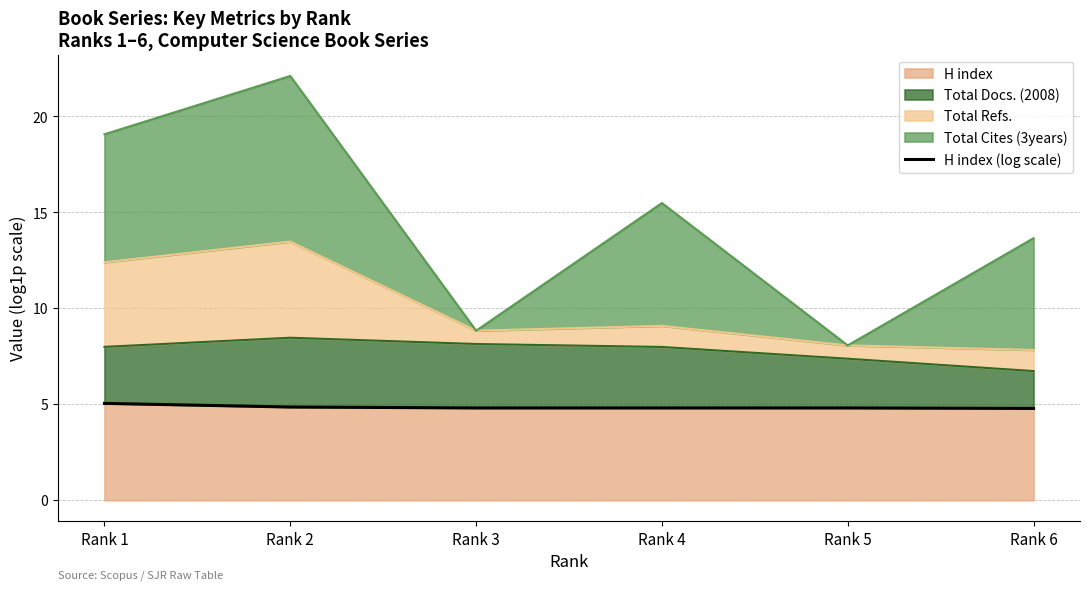

True or false: there are more than 1 points higher than both neighbors.

False